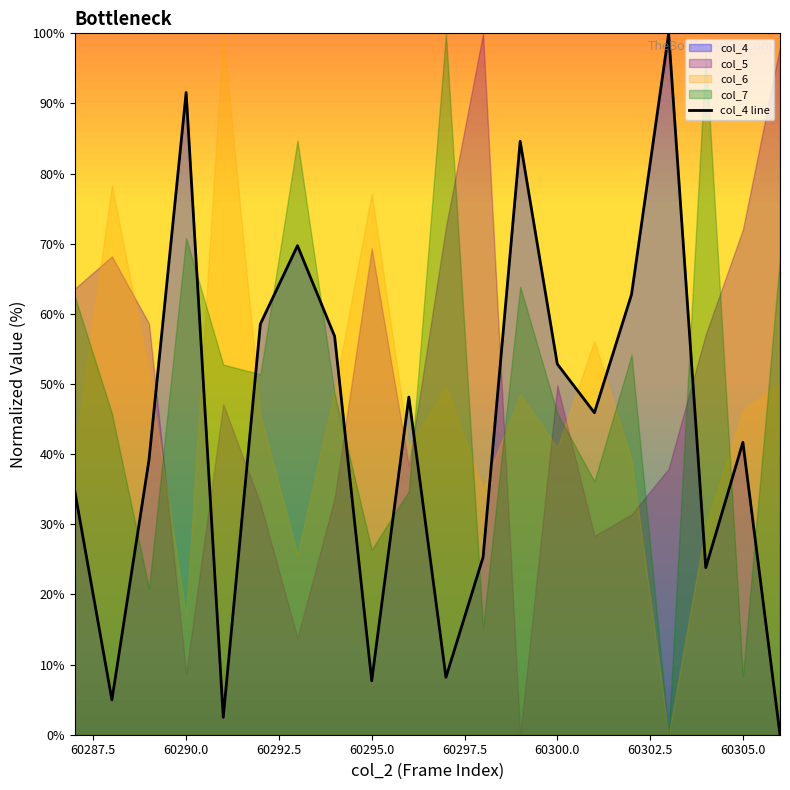

Reading right to left, what are all the values shown in this chart?

0.0	41.7	23.8	100.0	62.8	45.9	52.9	84.6	25.3	8.2	48.1	7.7	56.8	69.7	58.6	2.5	91.6	39.2	5.0	34.7